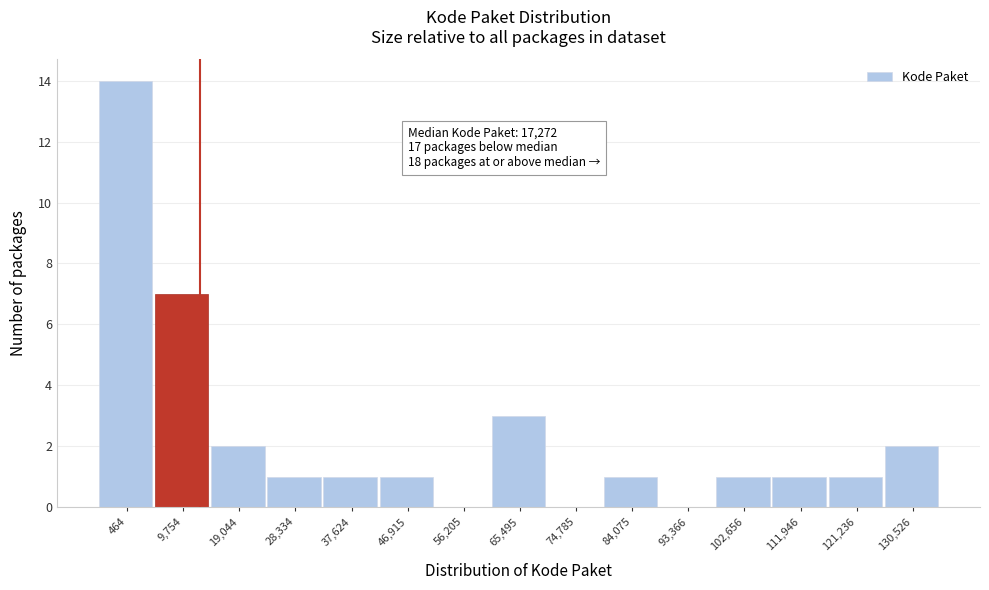

Reading left to right, extract all data points from this chart.

464=14	9,754=7	19,044=2	28,334=1	37,624=1	46,915=1	56,205=0	65,495=3	74,785=0	84,075=1	93,366=0	102,656=1	111,946=1	121,236=1	130,526=2